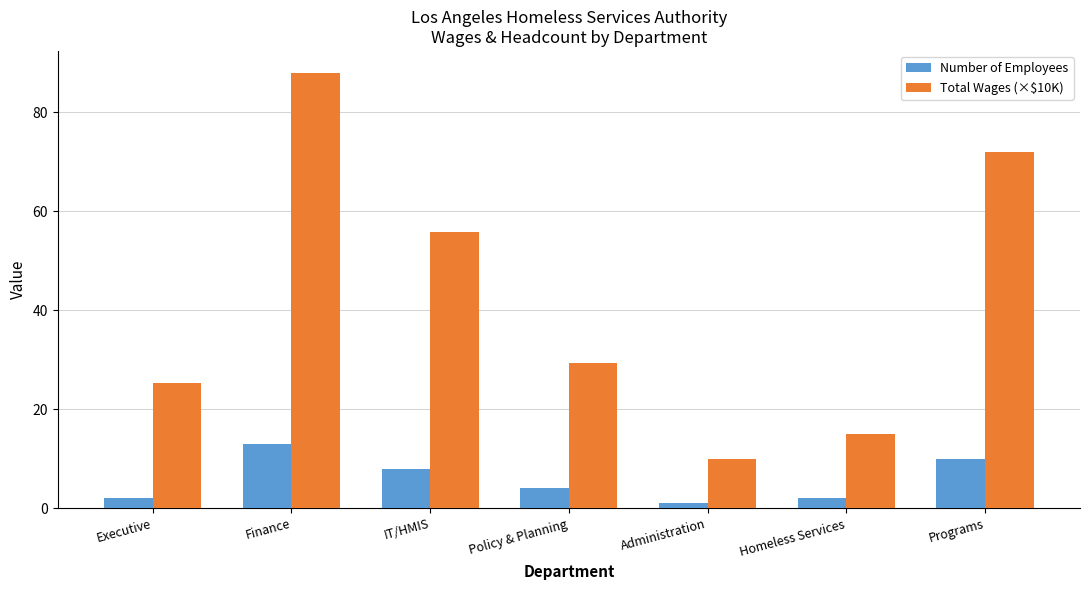

What is the sum of all Number of Employees values?

40.0